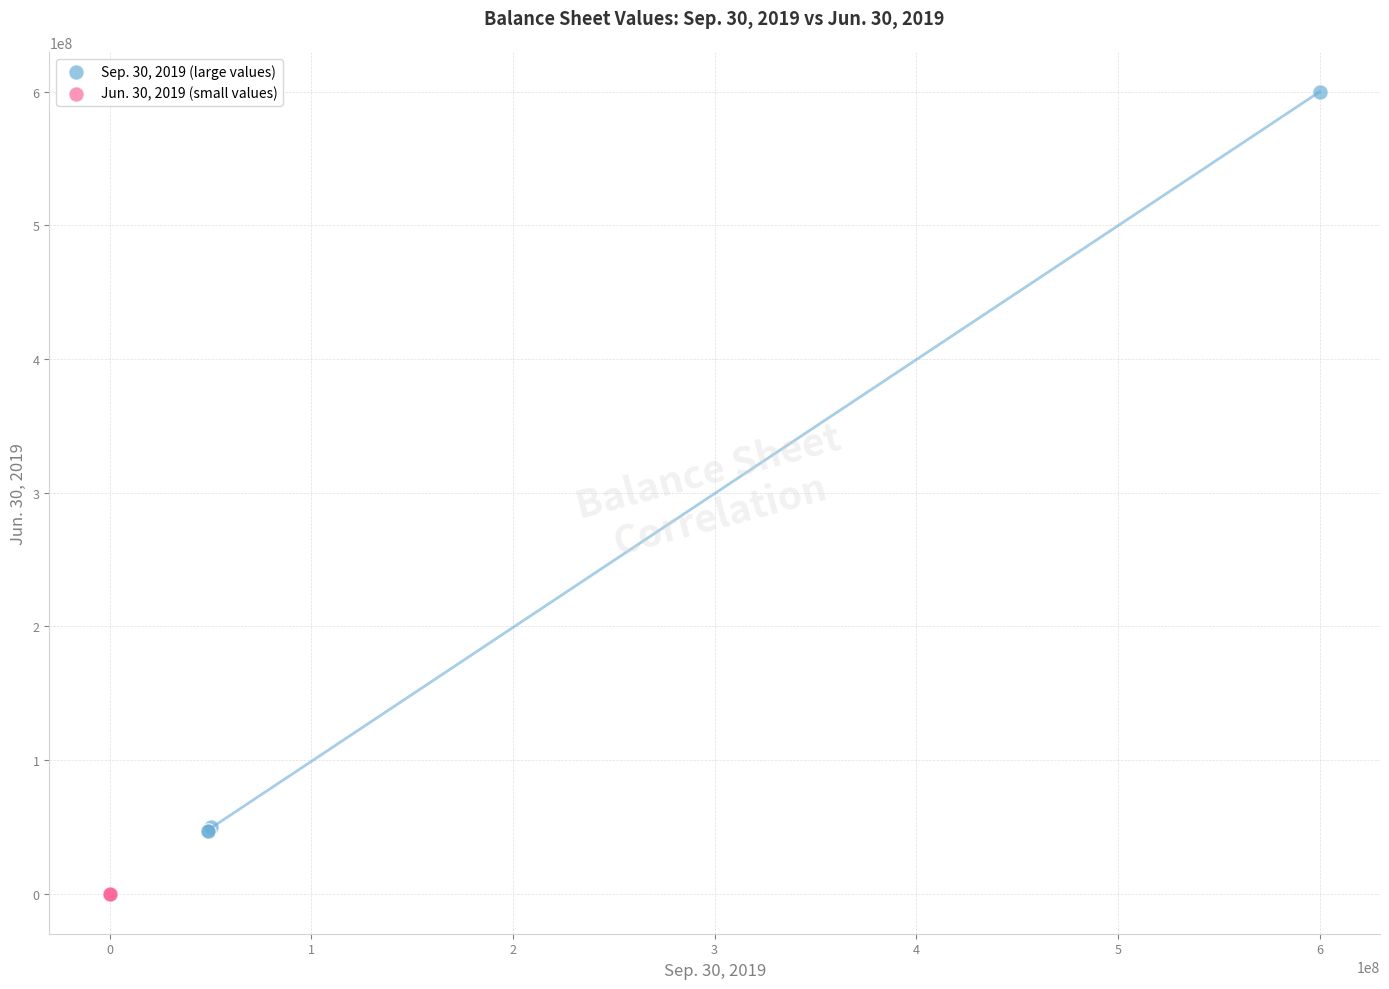

What are all the series names shown in the legend?

Sep. 30, 2019 (large values), Jun. 30, 2019 (small values)